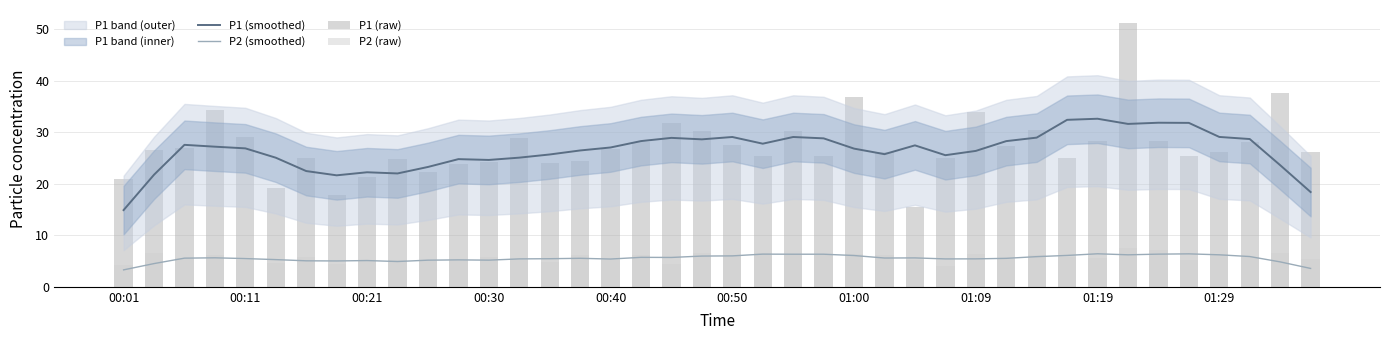

At which label does P1 (raw) first exceed 26?

00:11